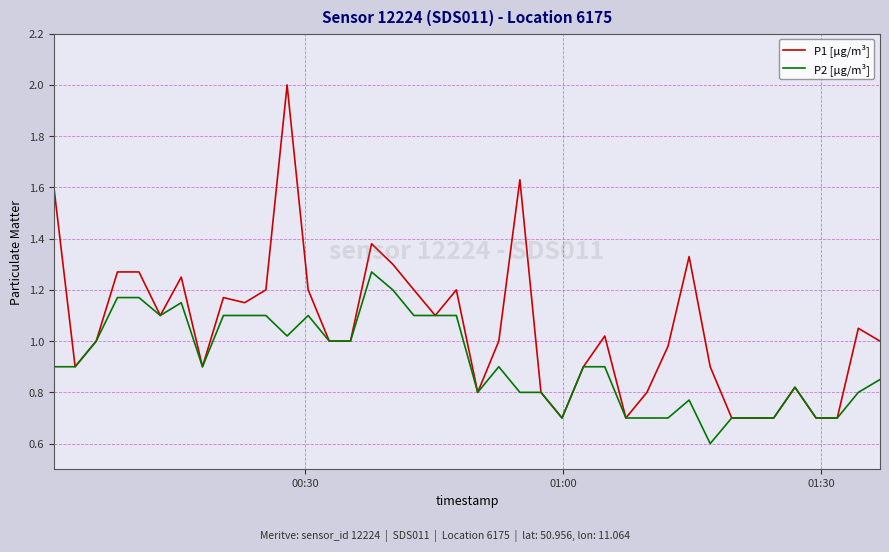

Which series has the largest total across all categories?

P1 [µg/m³]